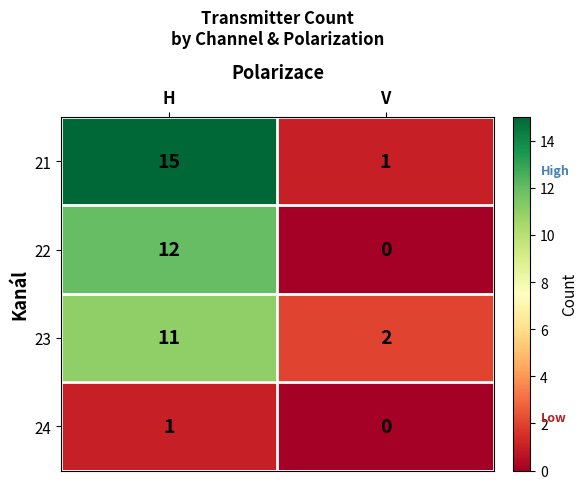

What is the difference between the maximum and minimum values in the 22 series?

12